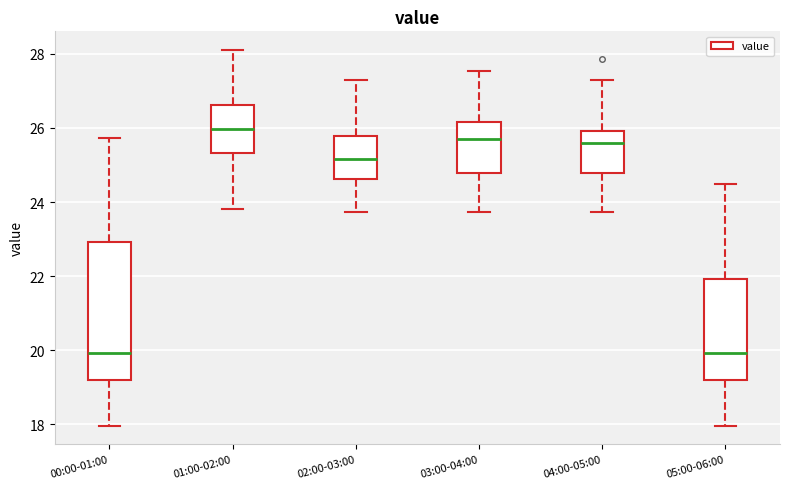

Which box has the highest median line?

01:00-02:00